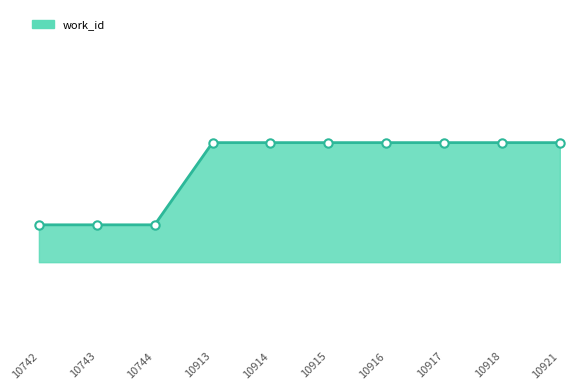

What is the value of the 2nd point from the left?

4165